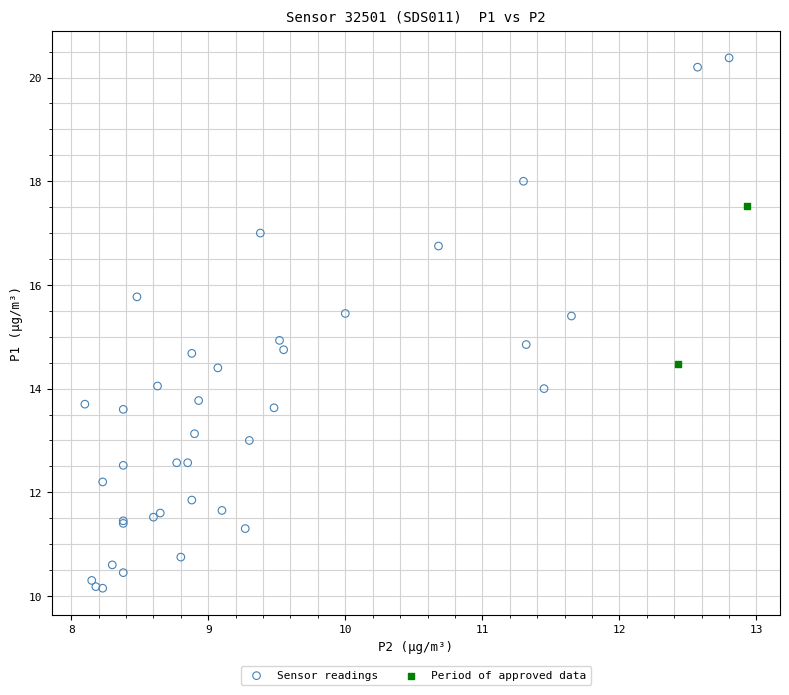

Which series has the largest Y range (max minus min)?

Sensor readings